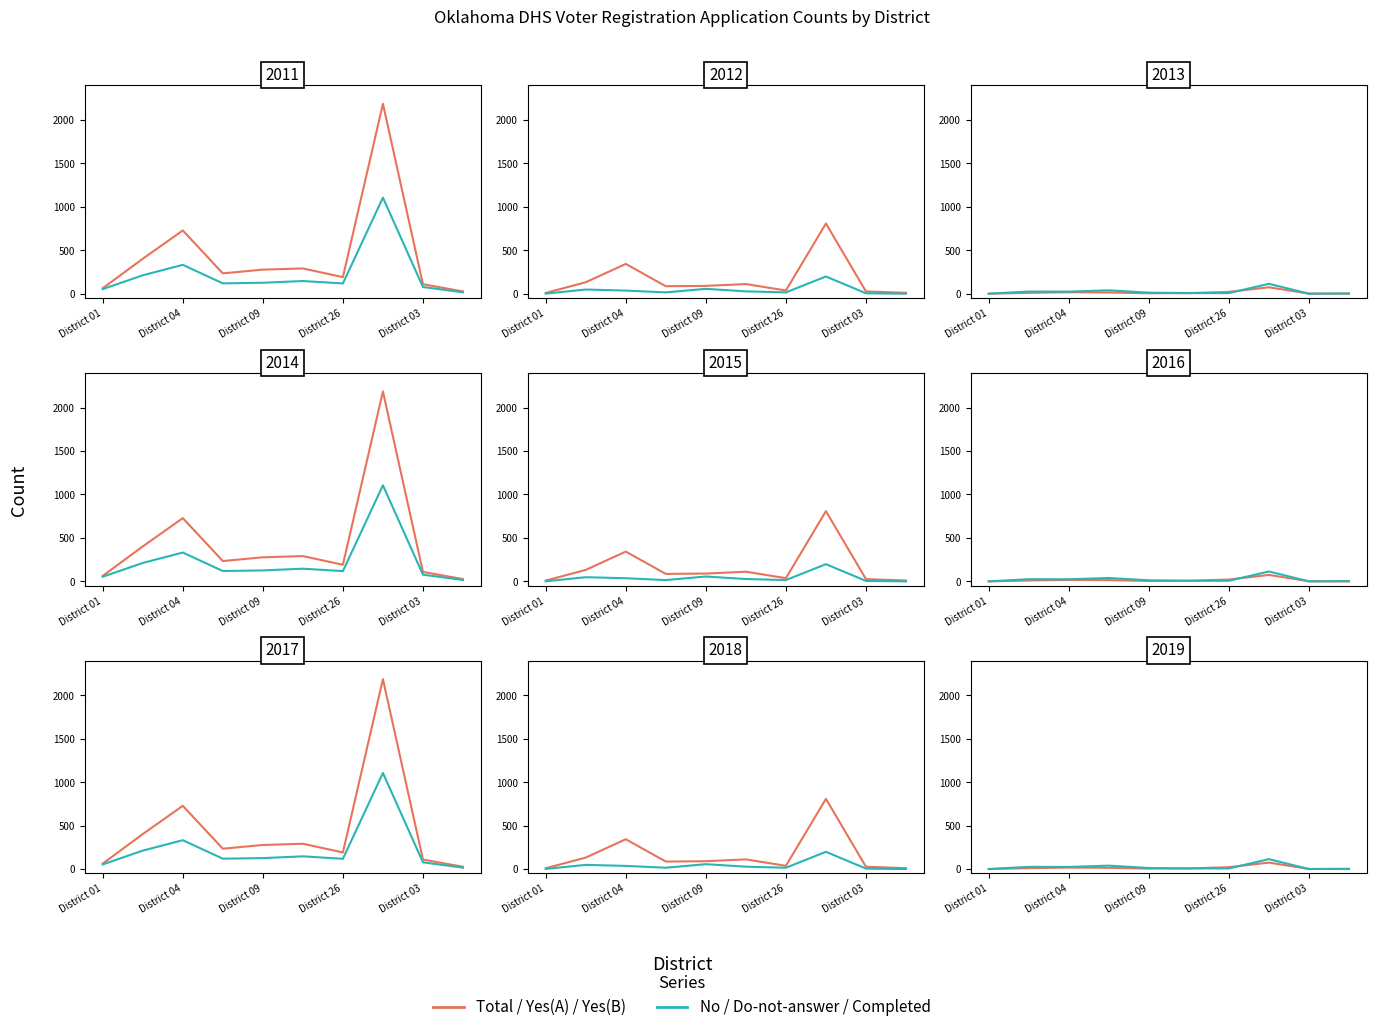

How many intersections are there between Yes (B) and Do not answer?

2